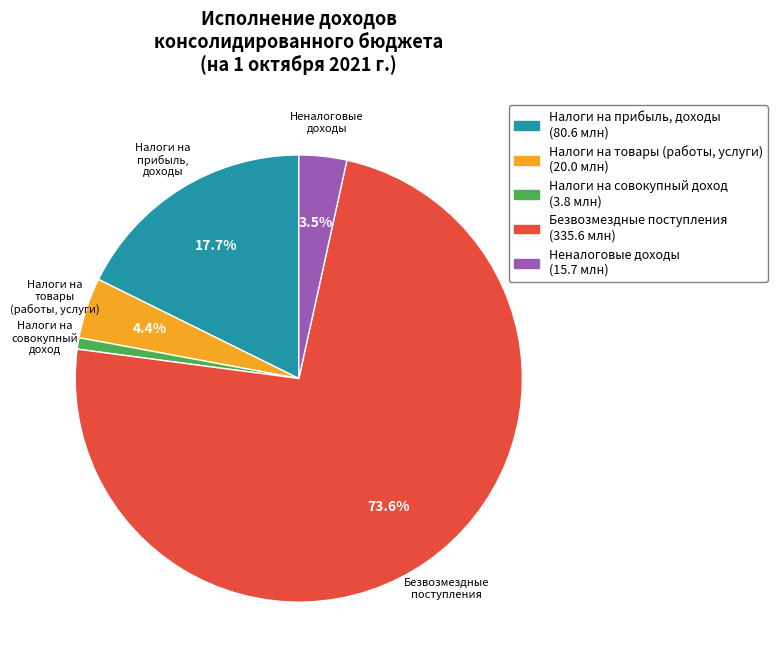

Does any single category account for the majority?

Yes